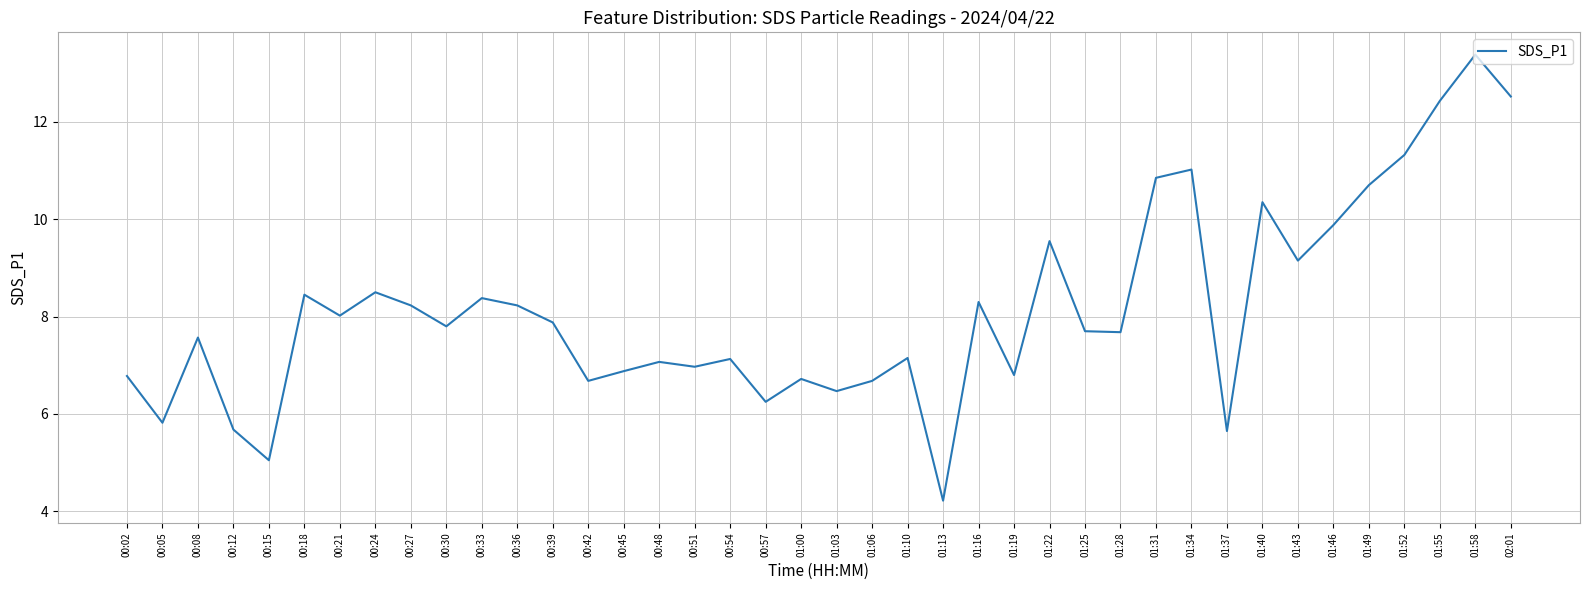

The value at 00:15 is 7.9. True or false?

False